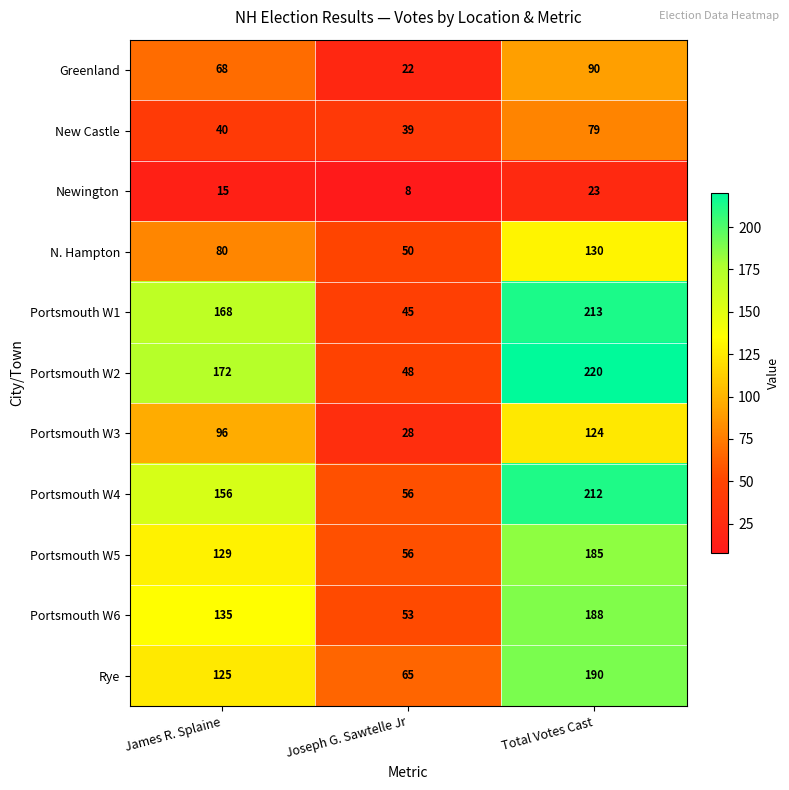

Which series has the widest spread of values?

Portsmouth W2